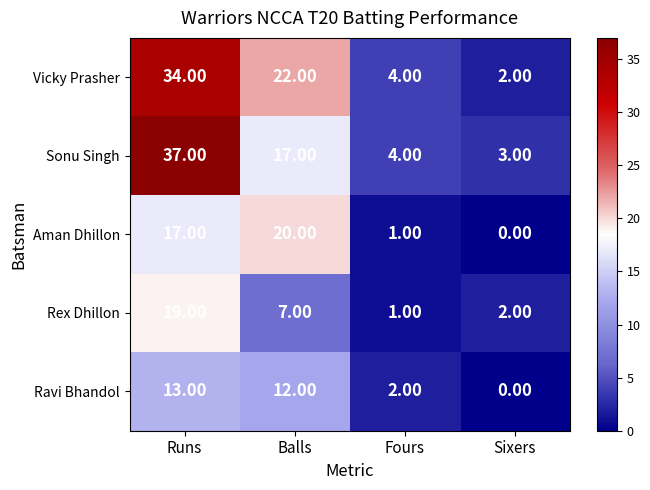

Which category has the lowest value across all series?

Sixers